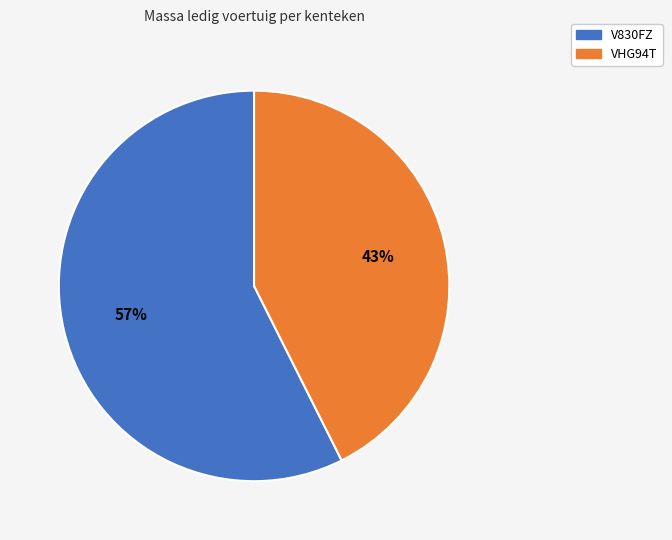

To the nearest percent, what is the combined percentage of VHG94T and V830FZ?

100%